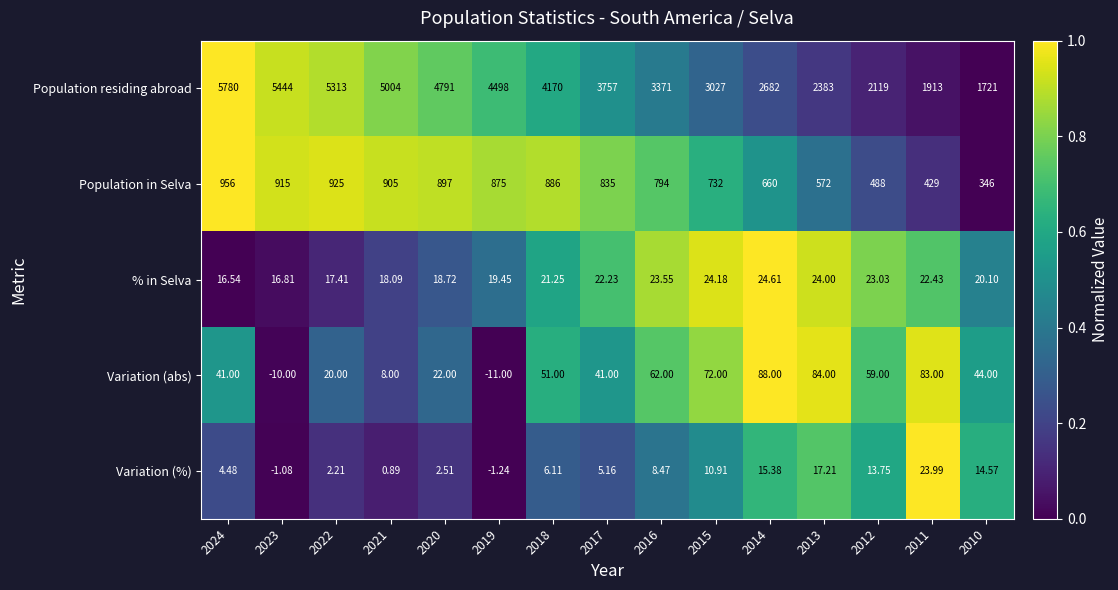

Is the value of Population residing abroad at 2013 greater than the value of Variation (%) at 2014?

Yes